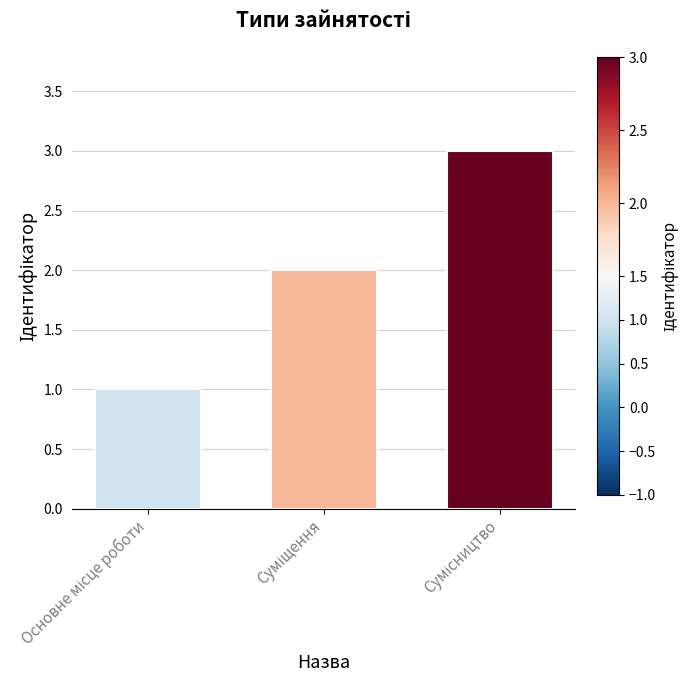

What is the maximum value shown in the chart?

3